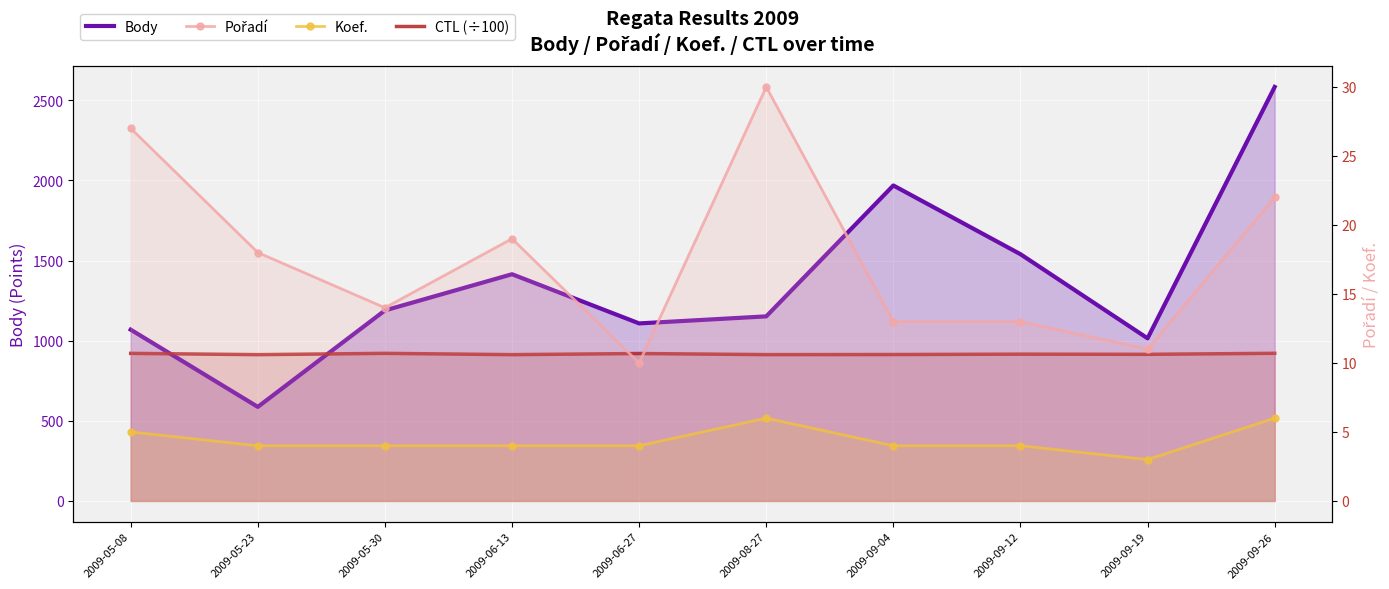

Where is the first local minimum for Body?

2009-05-23